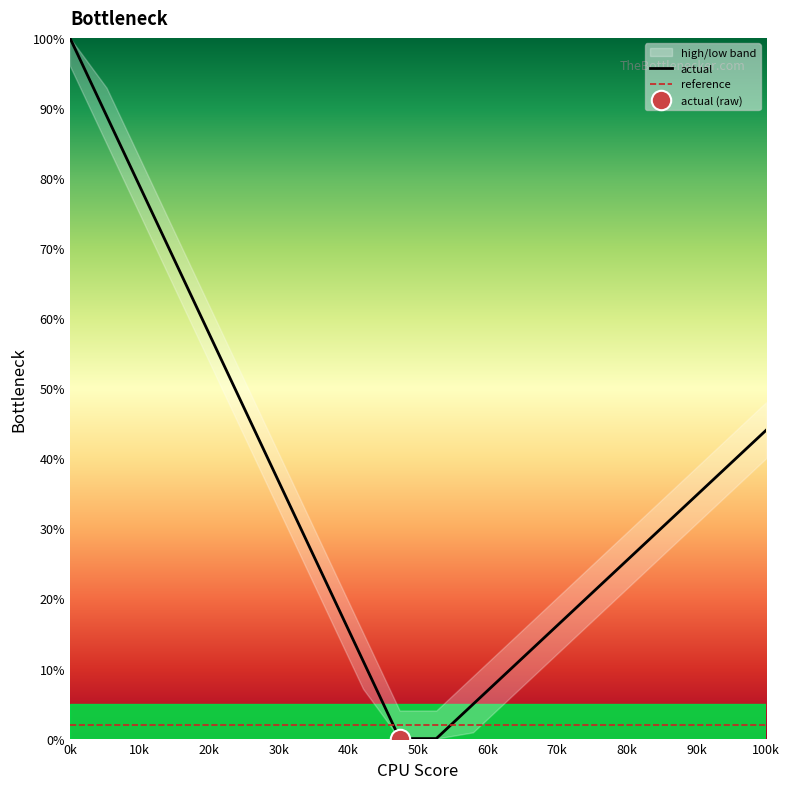

How many intersections are there between actual and reference?

2